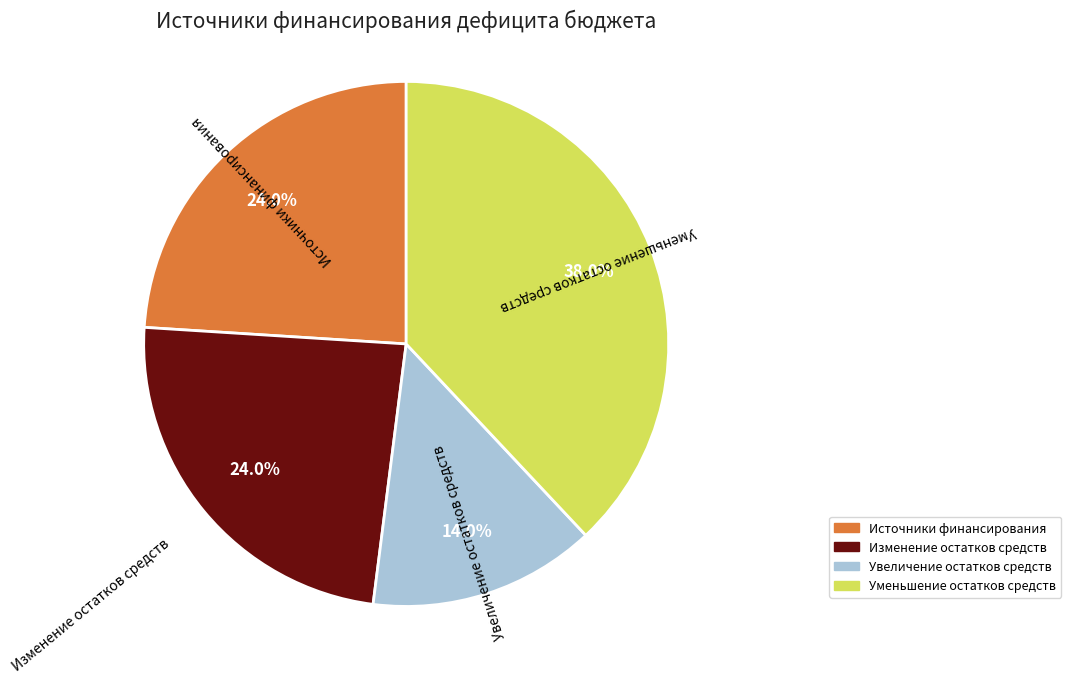

Is there any slice that represents more than half of the pie?

No